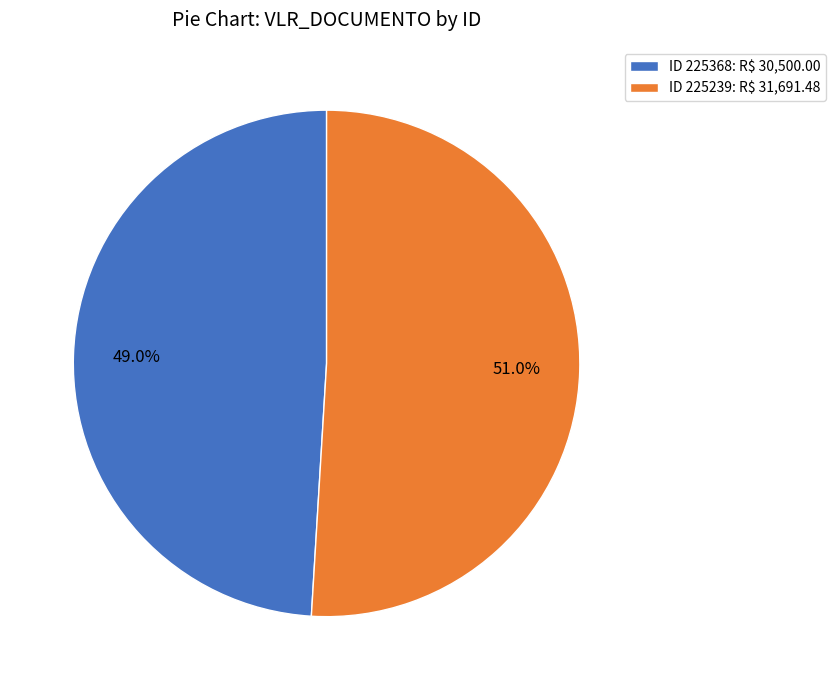

Is there any slice that represents more than half of the pie?

Yes